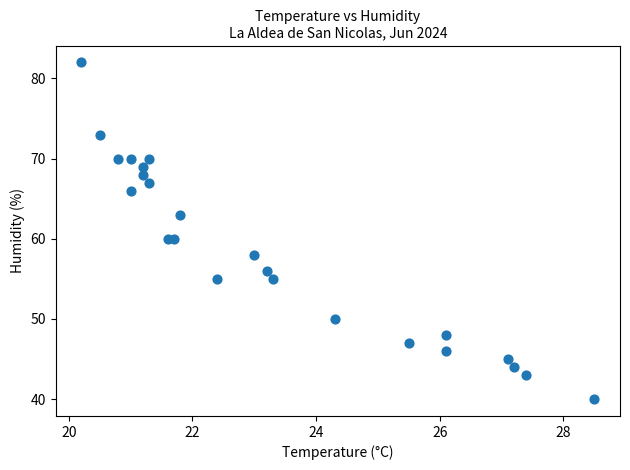

What is the range of Y values (max minus min)?

42